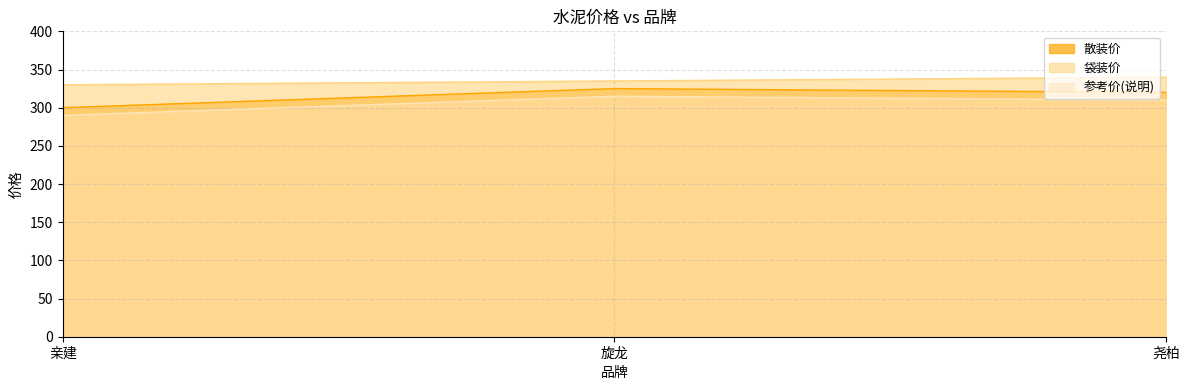

Which series has the widest spread of values?

散装价